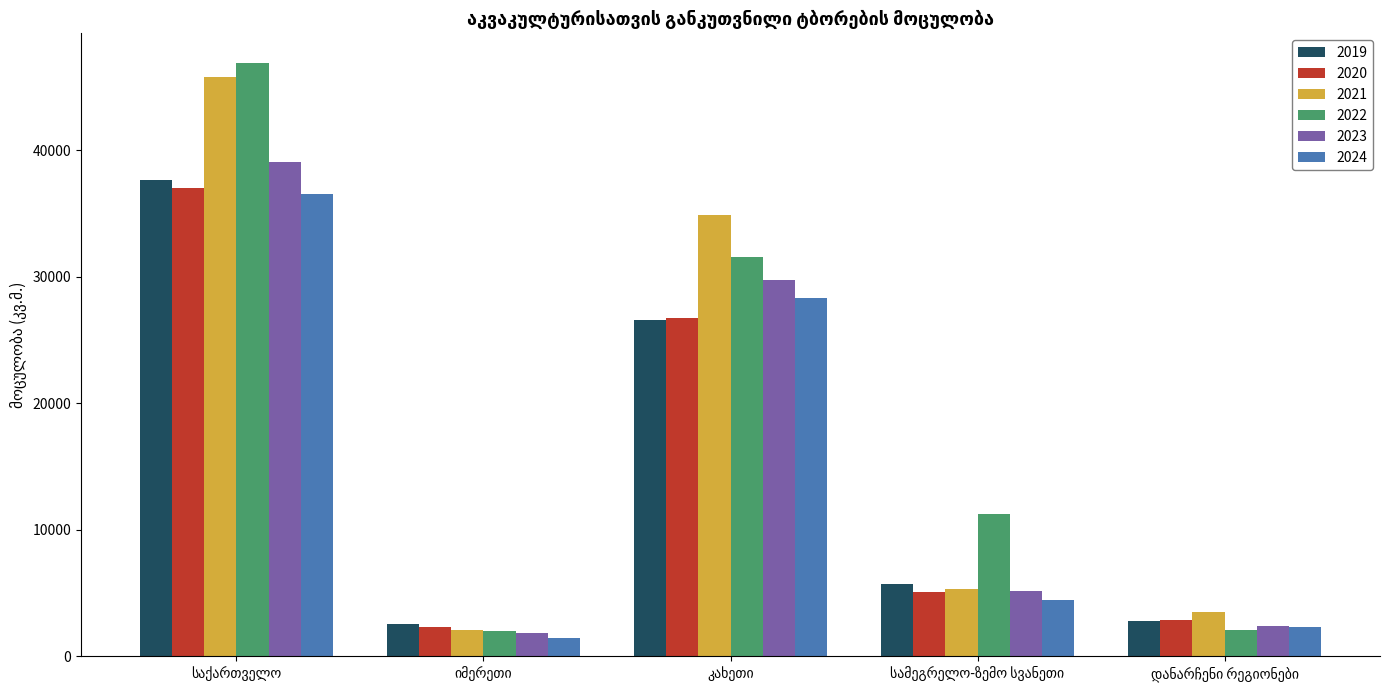

At how many categories does at least one series exceed 3143?

4